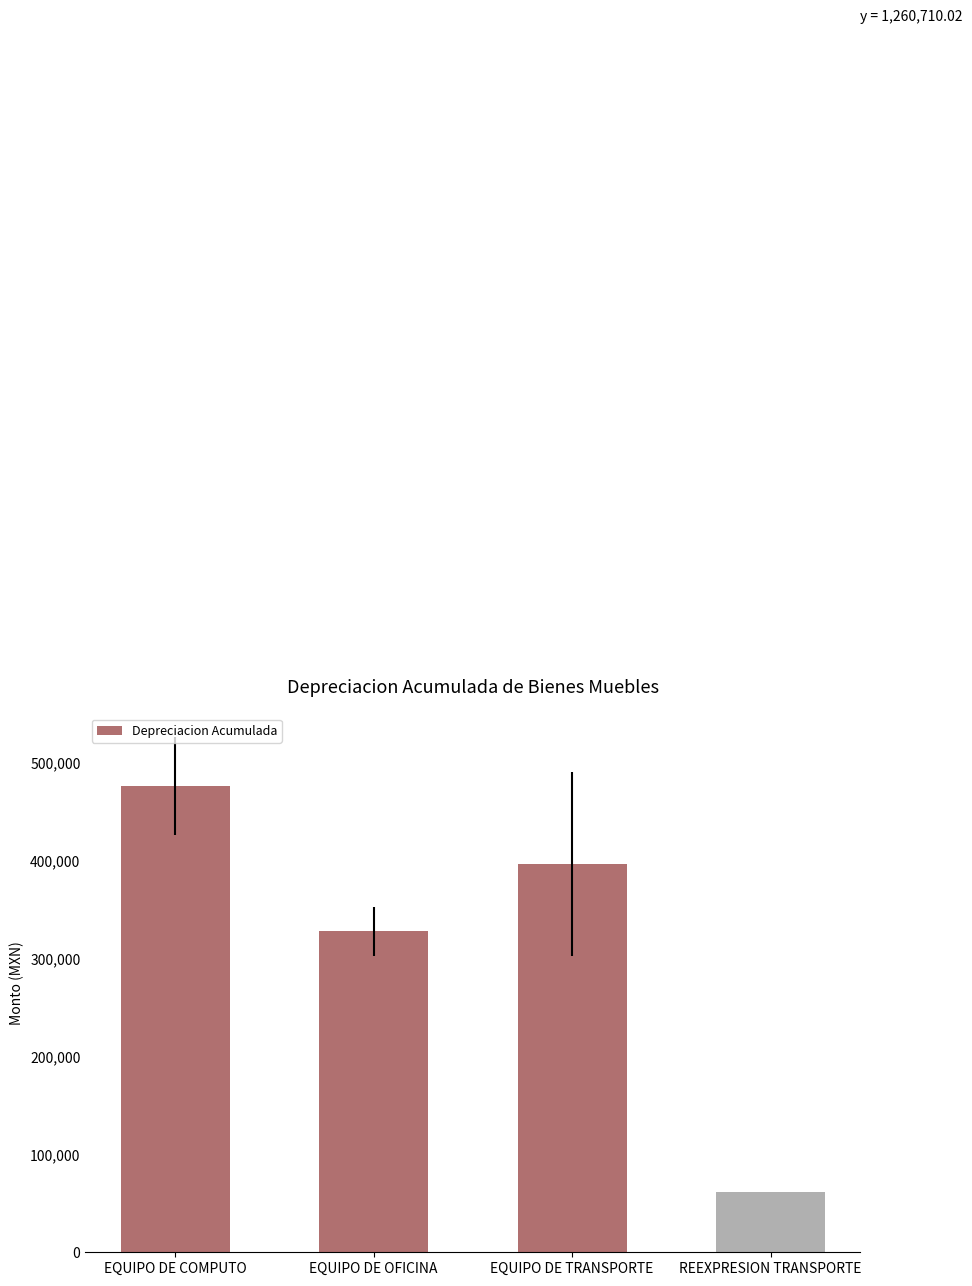

Which has a higher value, EQUIPO DE COMPUTO or REEXPRESION TRANSPORTE?

EQUIPO DE COMPUTO